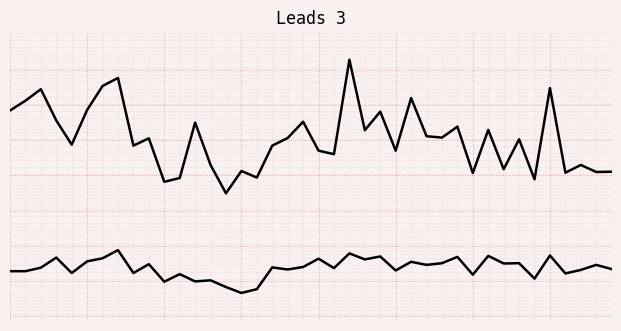

Does the chart have visible grid lines?

Yes